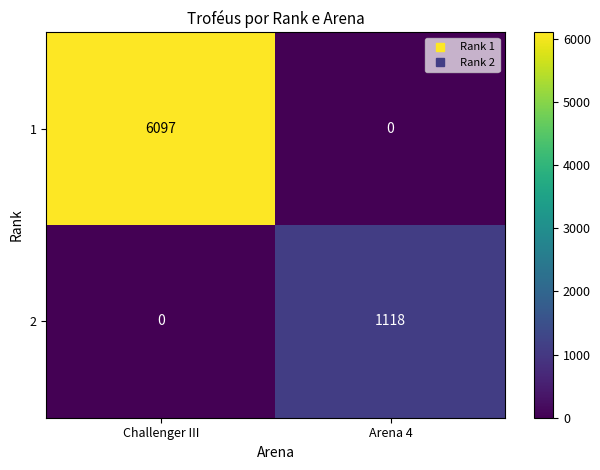

Which category has the highest value in the 2 series?

Arena 4